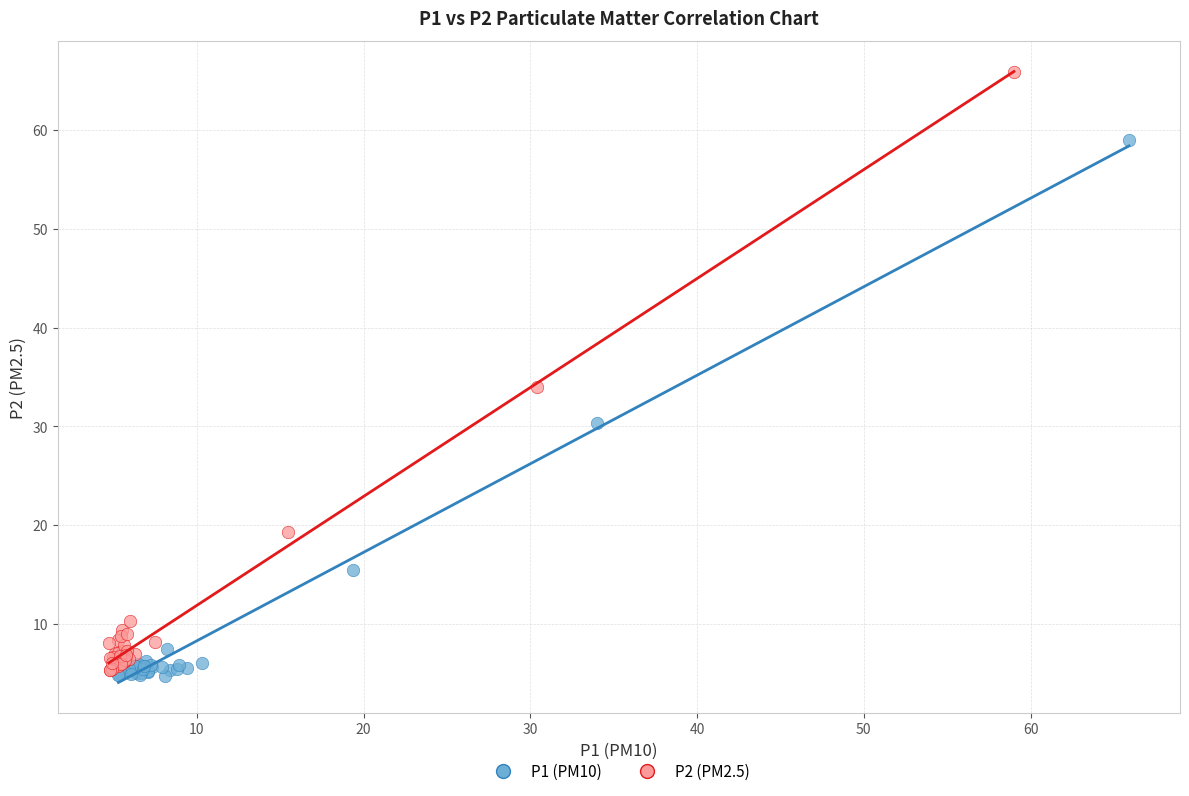

Which series contains the lowest Y value?

P1 (PM10)